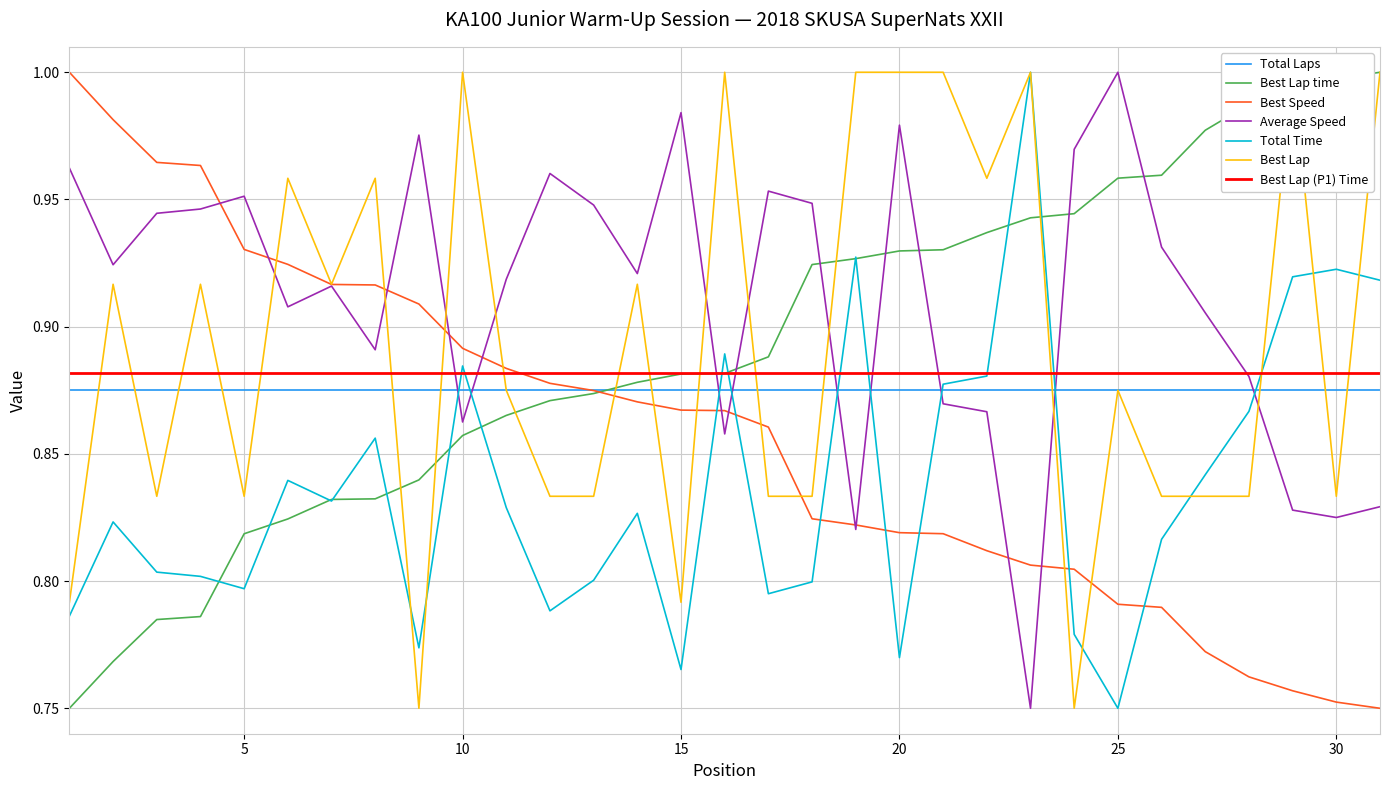

What is the total value across all series at 30?

4.3